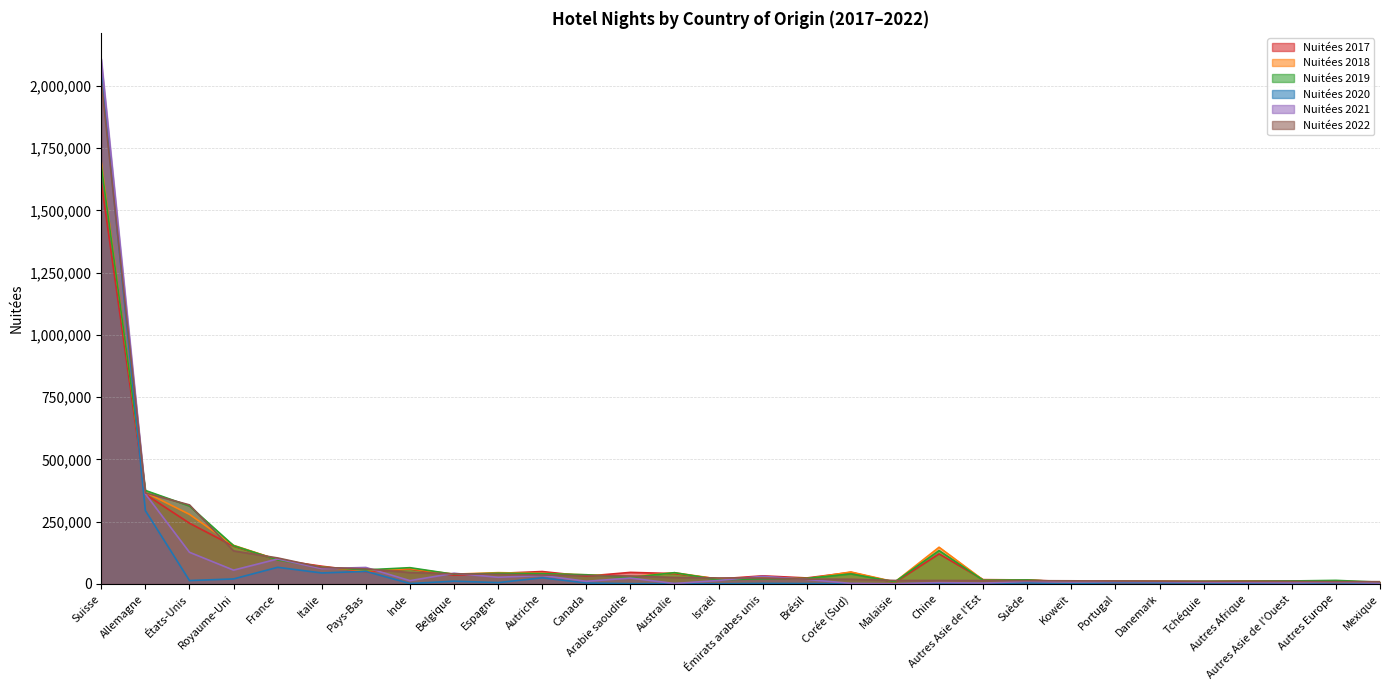

What is the difference between the Nuitées 2021 values at Suisse and Tchéquie?

2101167